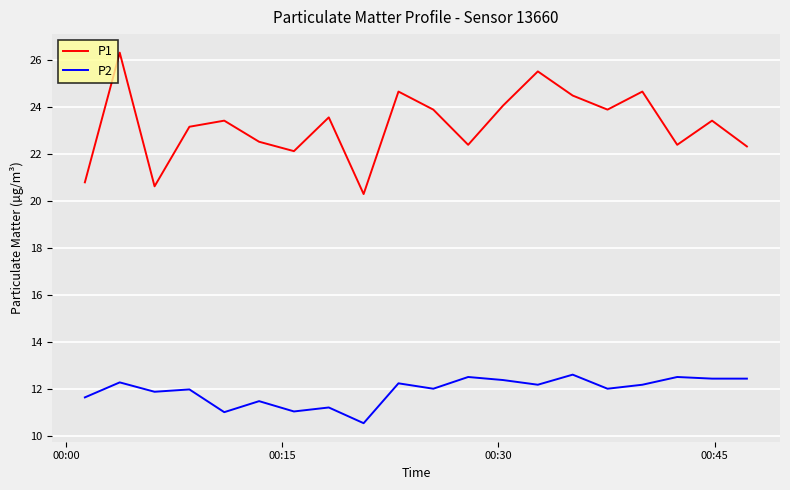

What is the greatest value displayed?

26.3